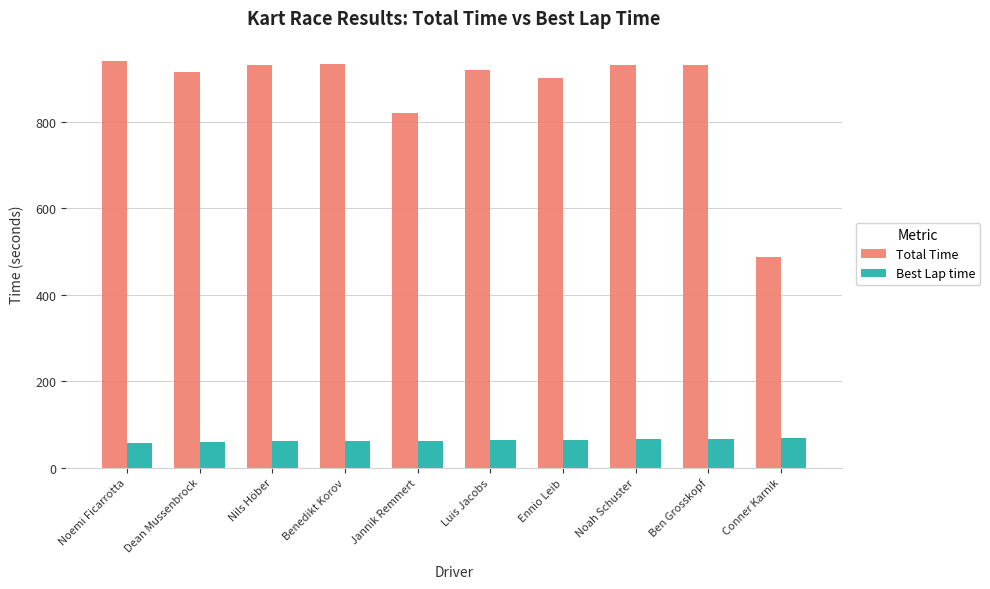

Which series has the largest total across all categories?

Total Time